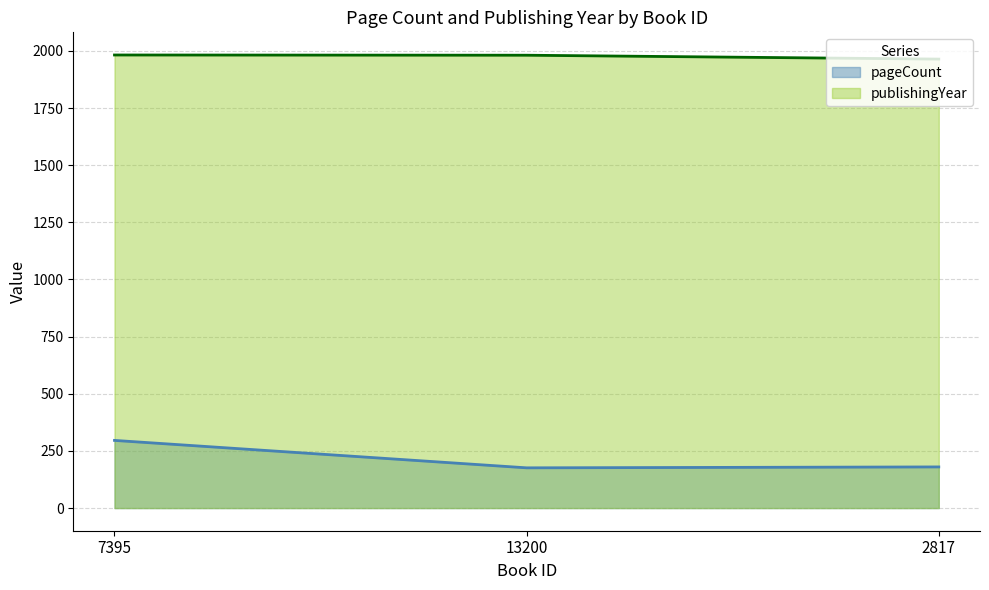

Is the value of pageCount at 7395 greater than the value of publishingYear at 7395?

No